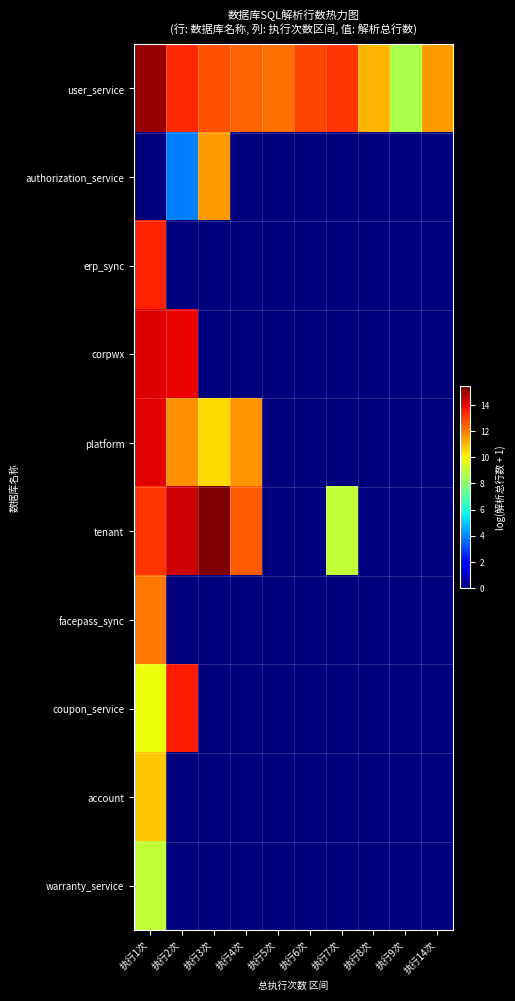

Which series has the largest range (max minus min)?

tenant